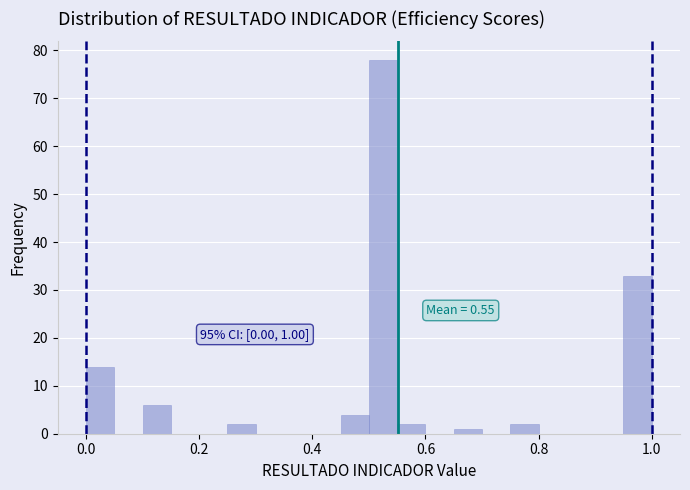

Around what value on the x-axis is the tallest bar? Give the approximate position of its centre, as read against the axis.

0.52